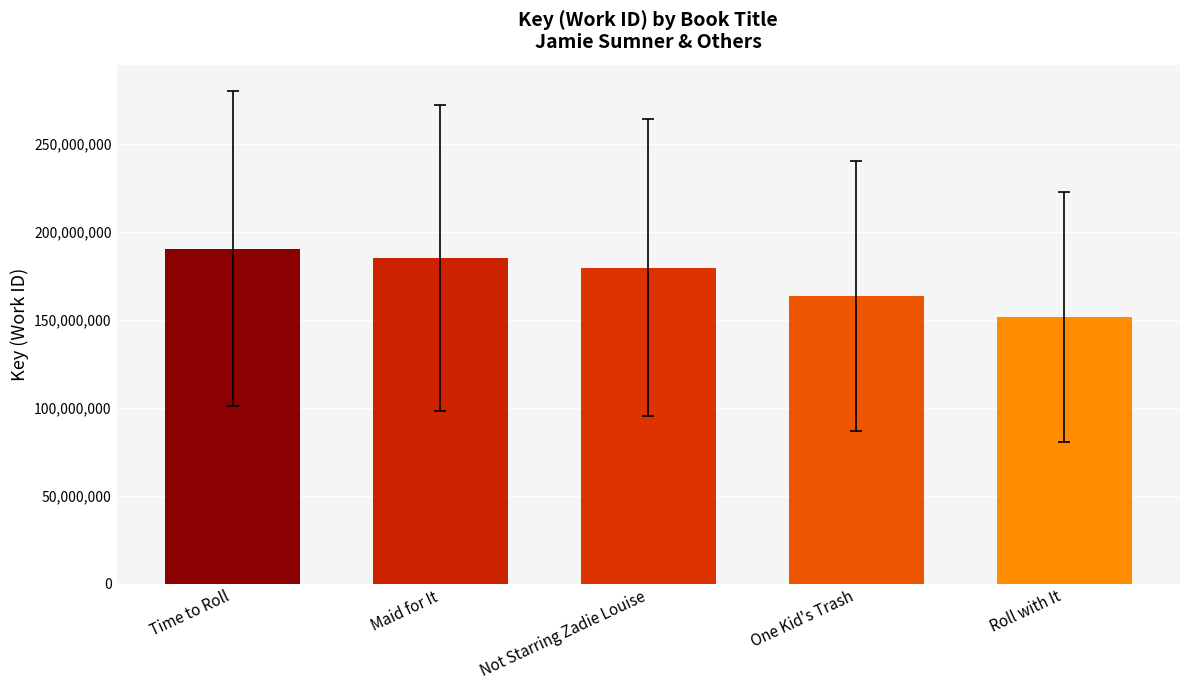

Reading left to right, extract all data points from this chart.

Time to Roll=190344953	Maid for It=185079911	Not Starring Zadie Louise=179677909	One Kid's Trash=163444995	Roll with It=151470306